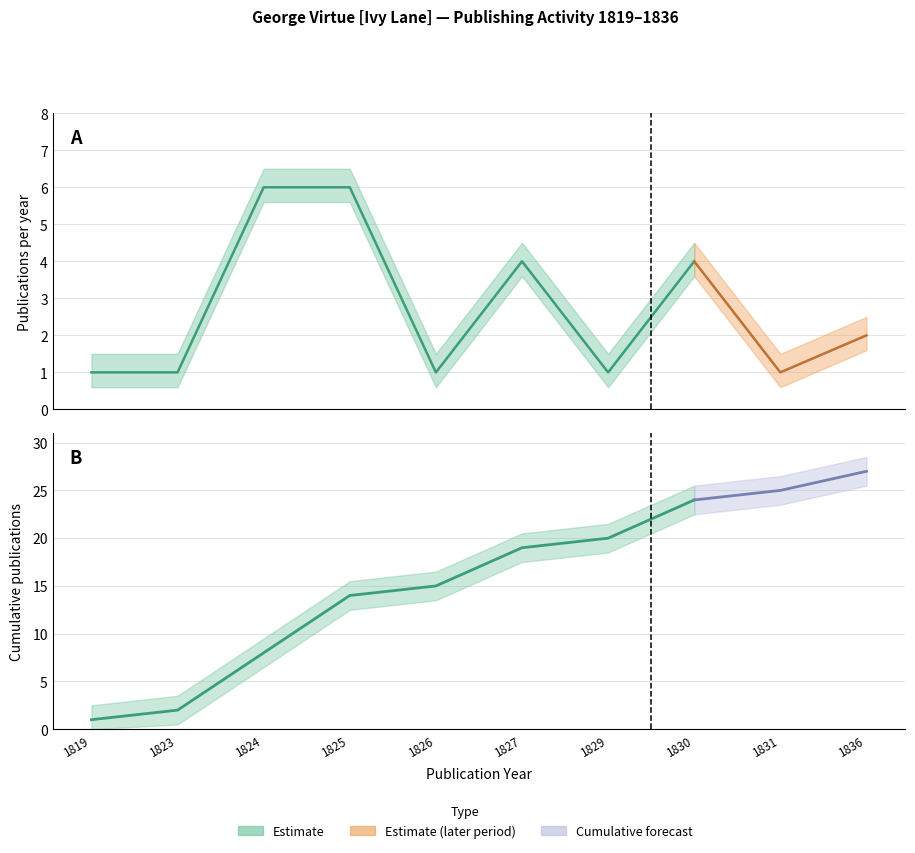

True or false: Publications per Year and Cumulative Count intersect in this chart.

False